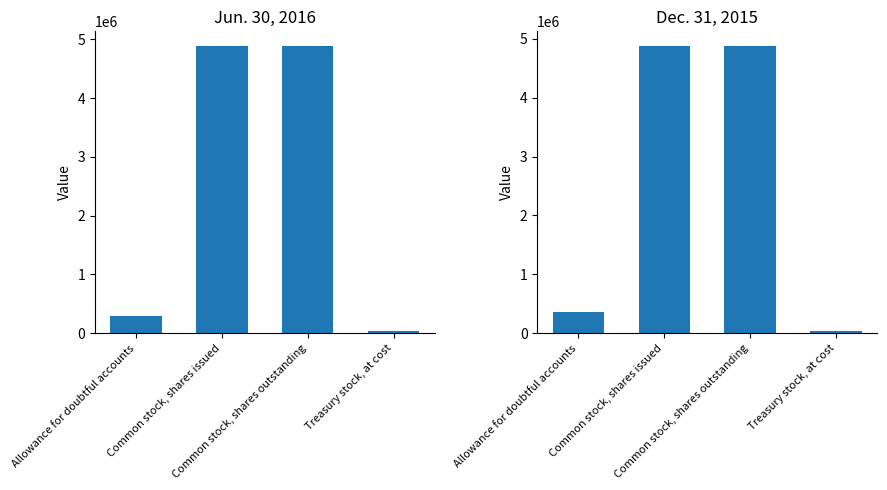

What is the minimum value for Jun. 30, 2016?

40920